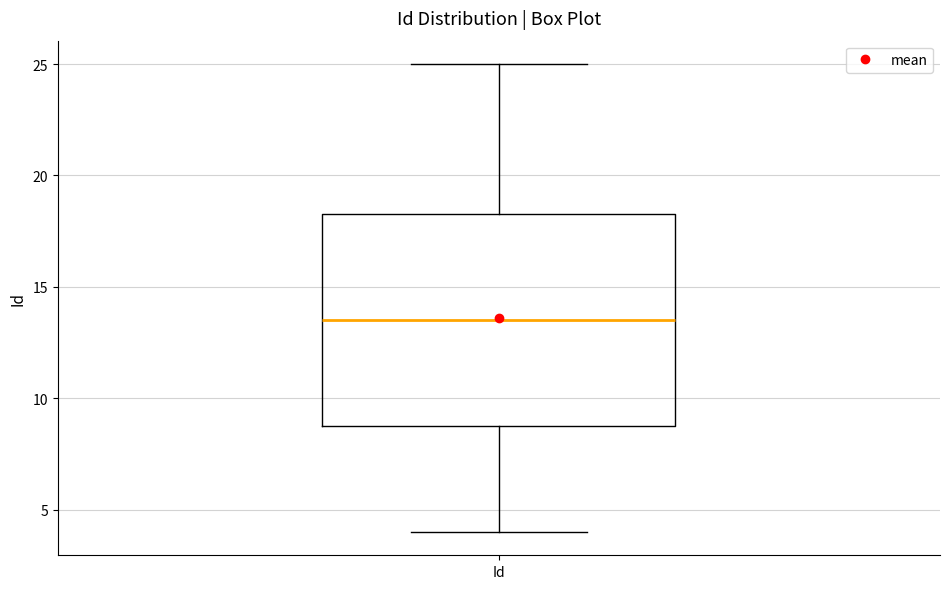

Transcribe this box plot: give where the median line is, the range the box spans, and where the two whiskers end, as read against the y-axis. The values are not printed on the chart, so give them approximately, as read against the axis.

median 13.5, box 9.0 to 18.5, whiskers 4.0 to 25.0